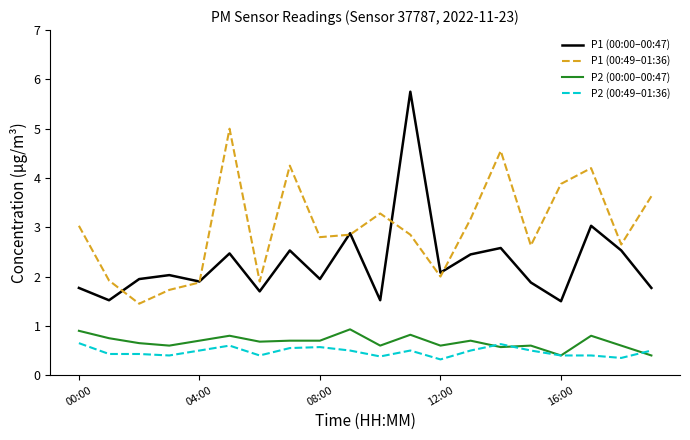

True or false: P1 (00:49–01:36) and P2 (00:49–01:36) cross at least once.

False